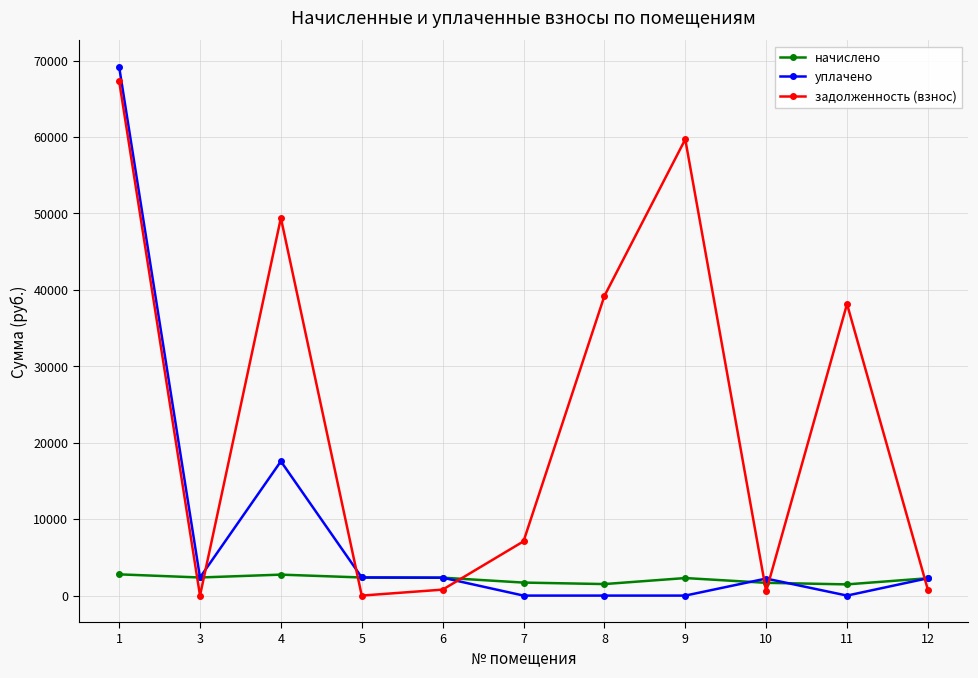

At which label does уплачено first exceed 2269?

1